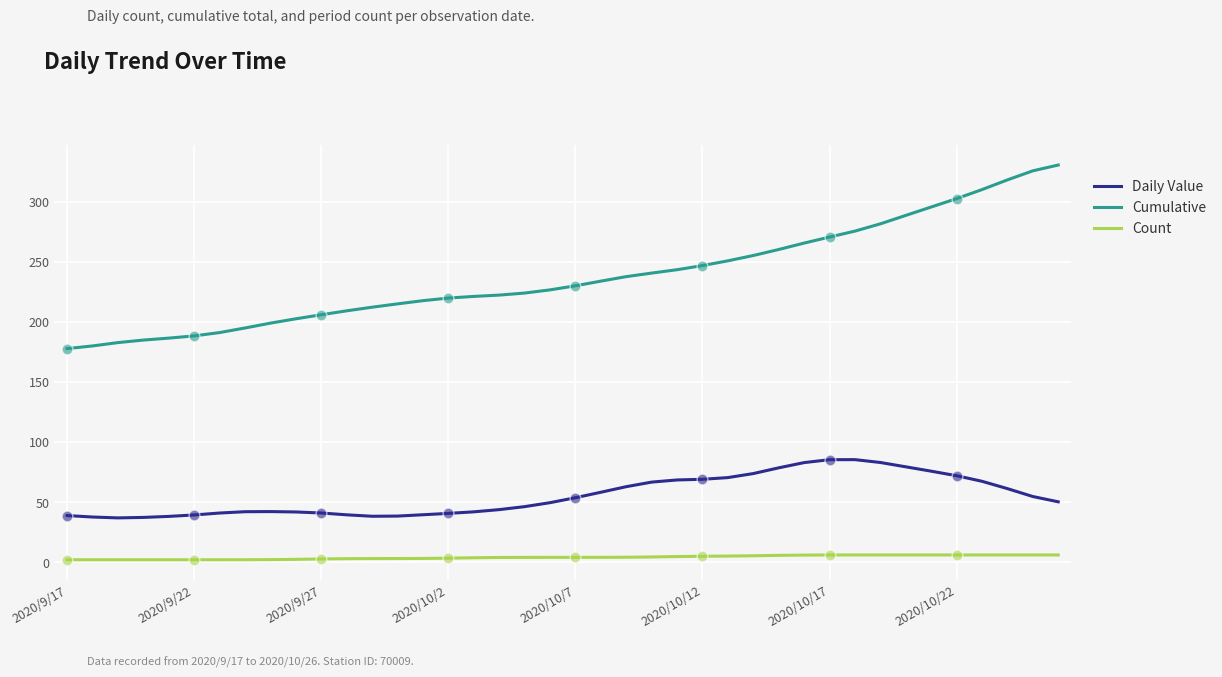

Which series has the largest total across all categories?

Cumulative